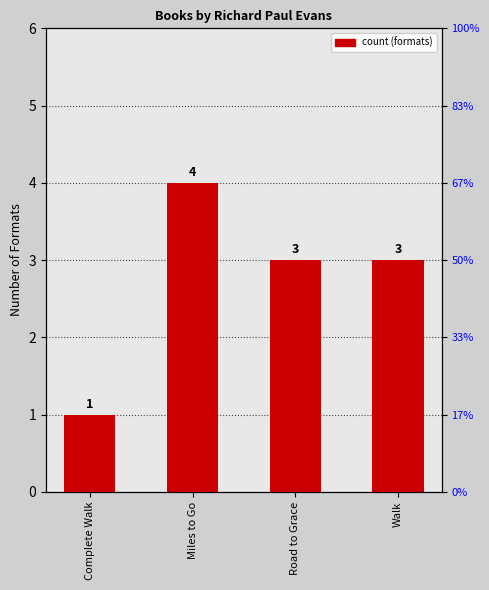

The value at Miles to Go is 4. True or false?

True